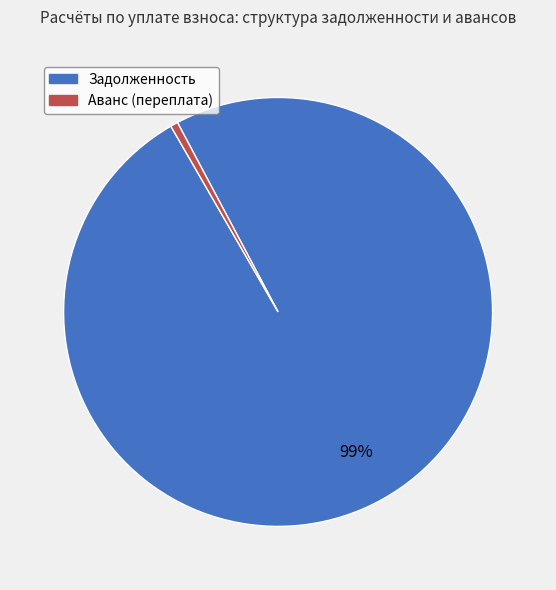

To the nearest percent, what percentage of the pie is Аванс (переплата)?

1%